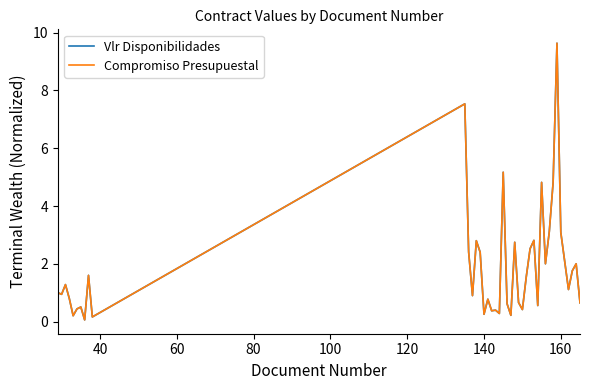

Is this an area chart (filled region under the line)?

No